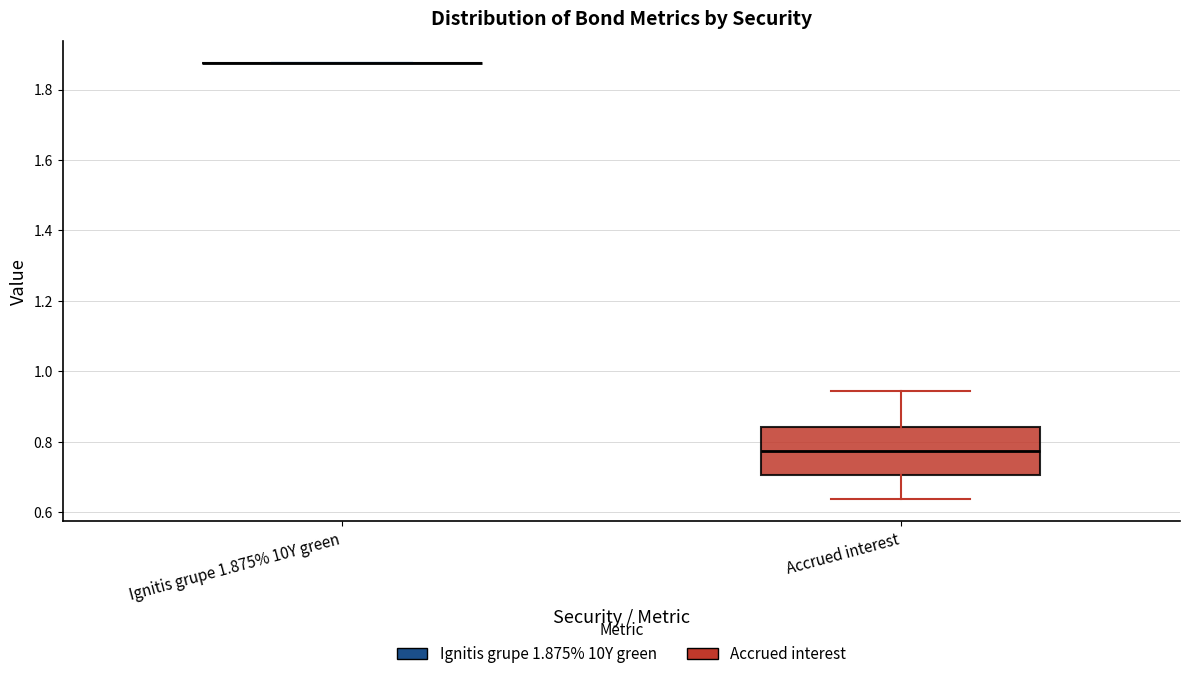

Which box is the tallest, from its lower edge to its upper edge?

Accrued interest